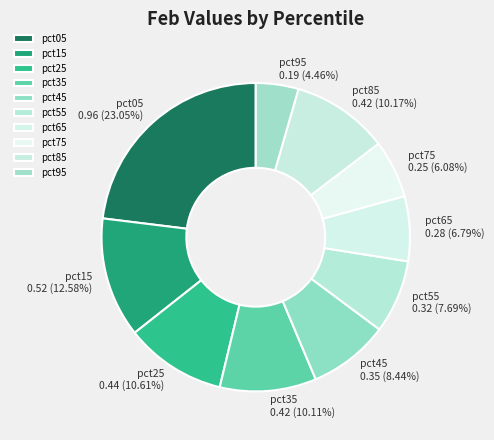

Is it true that pct55 is 8% of the pie?

True